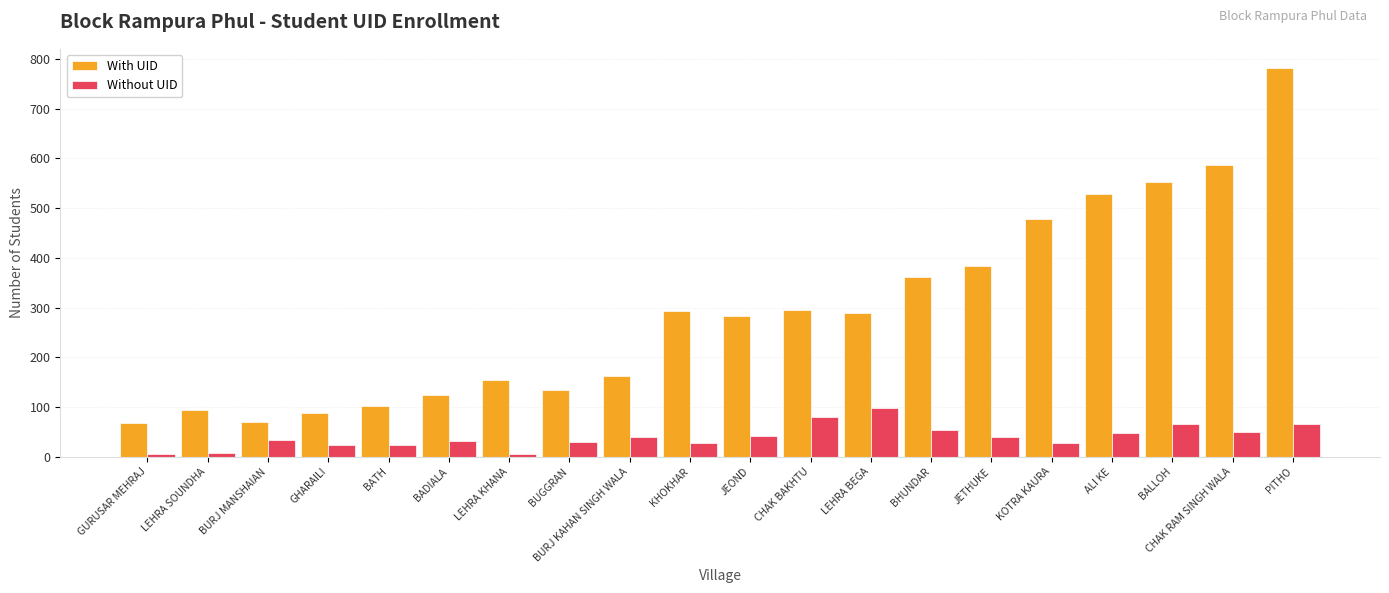

What is the spread (max minus min) of values at JETHUKE?

344